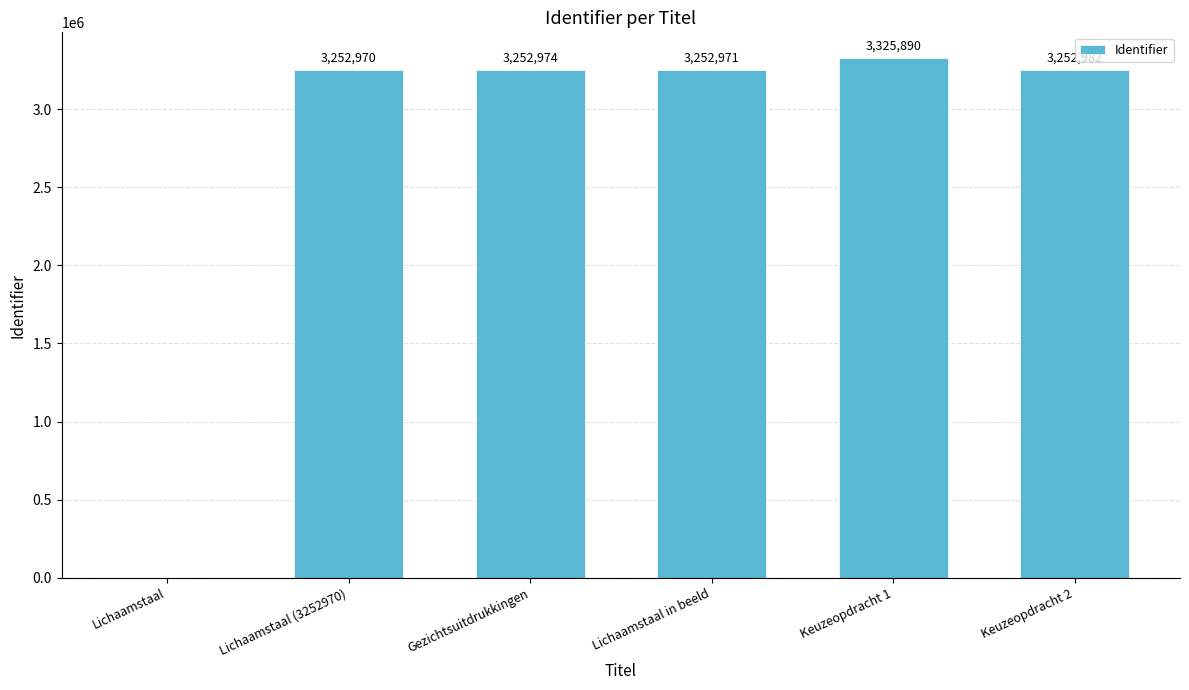

What is the sum of the values at Lichaamstaal in beeld and Lichaamstaal?

3252971